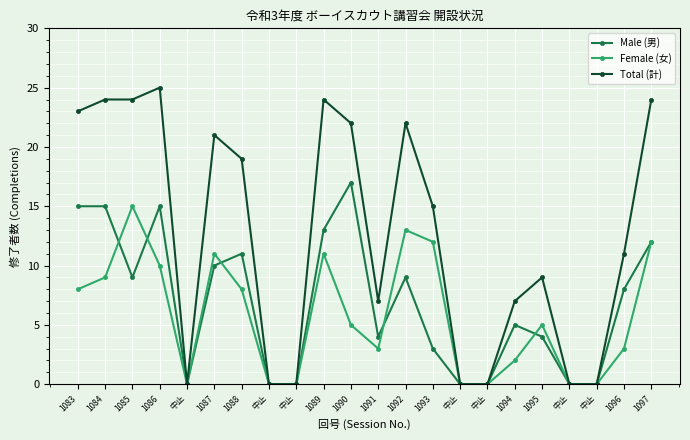

Does the chart have visible grid lines?

Yes